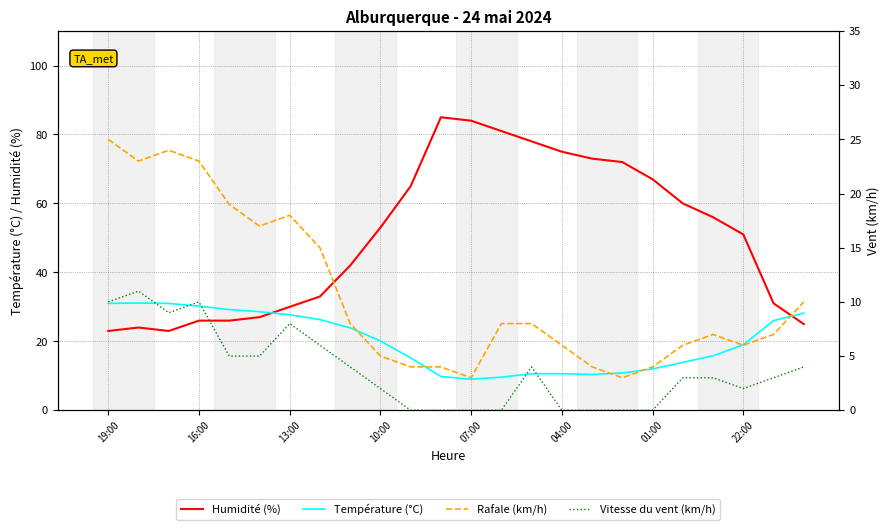

How many values in the Humidité (%) series are below 53?

12